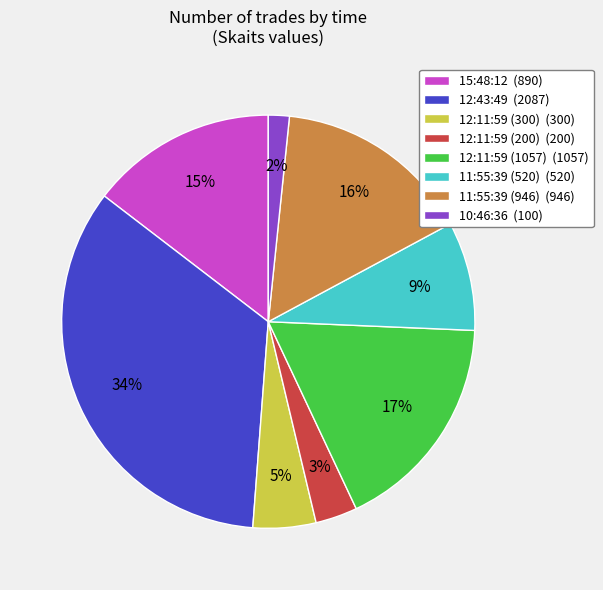

True or false: 12:11:59 (300) (300) accounts for 18% of the total.

False